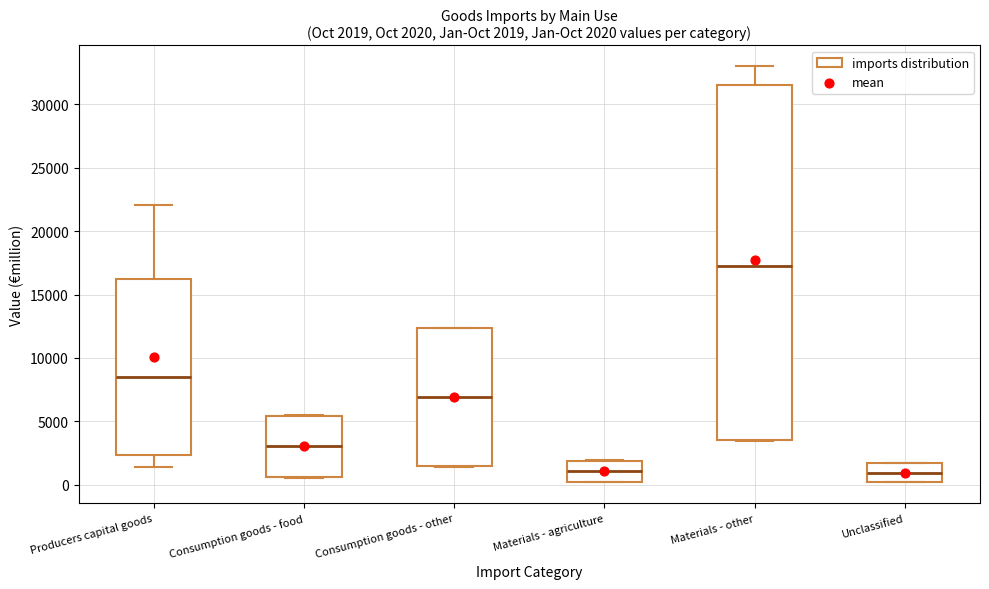

Which box is the tallest, from its lower edge to its upper edge?

Materials - other